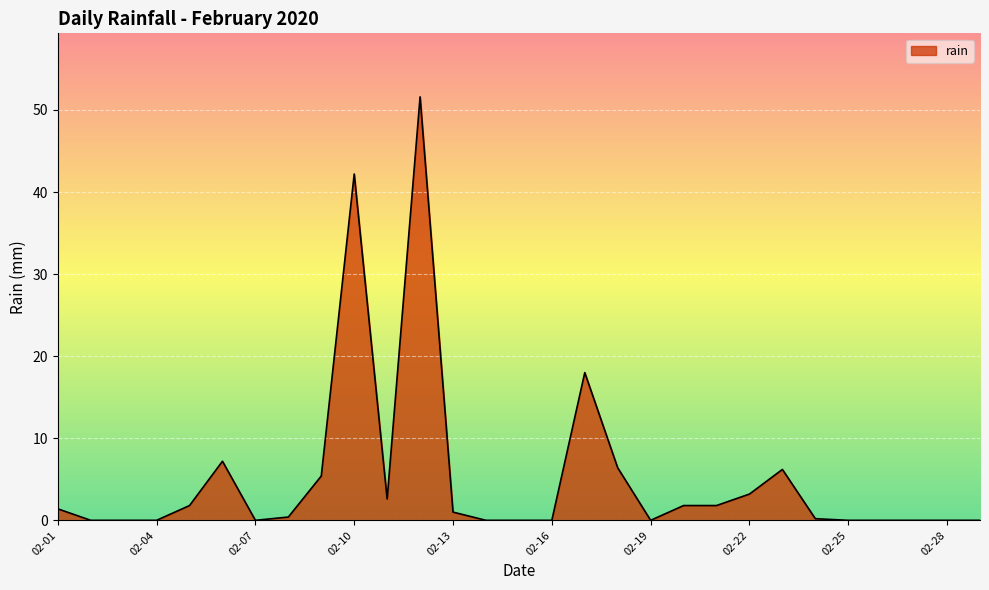

What is the greatest value displayed?

51.6